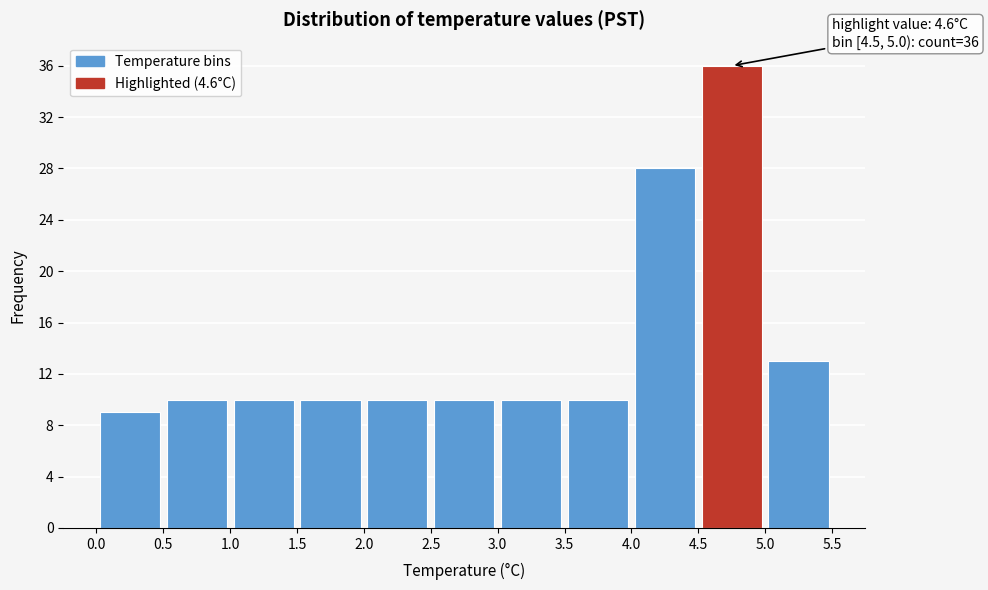

Over which range of the x-axis is the bar tallest?

4.5 to 5.0